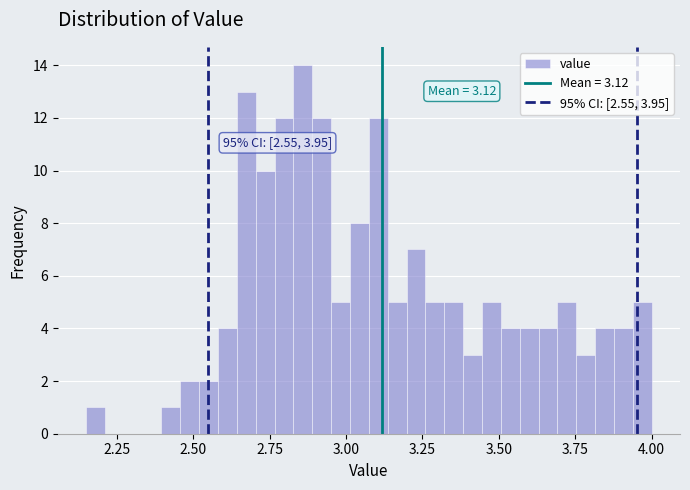

Around what value on the x-axis is the tallest bar? Give the approximate position of its centre, as read against the axis.

2.85